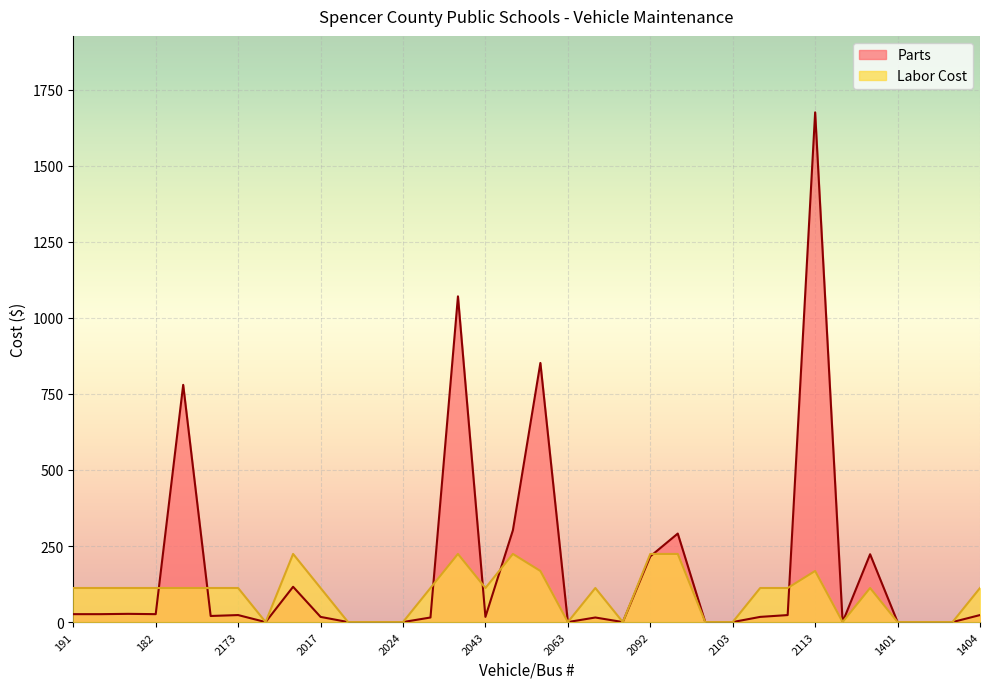

How many distinct data groups are displayed?

2